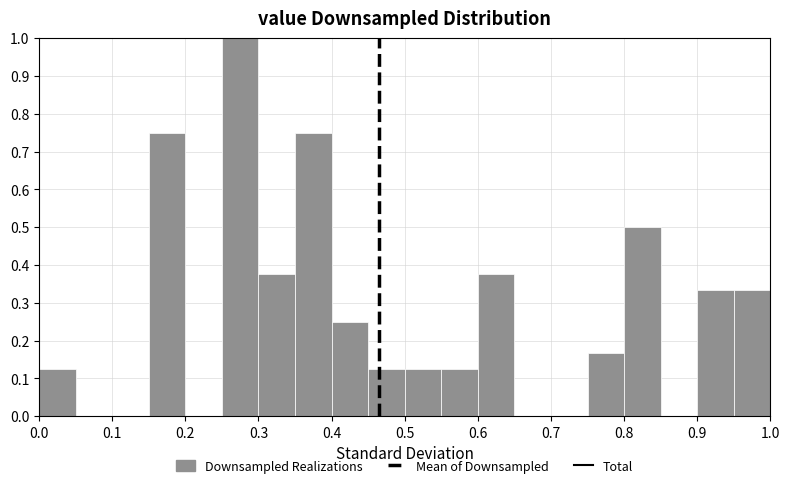

What is the height of the bar covering 0.35 to 0.40 on the x-axis? The values are not printed on the chart, so give them approximately, as read against the axis.

0.75